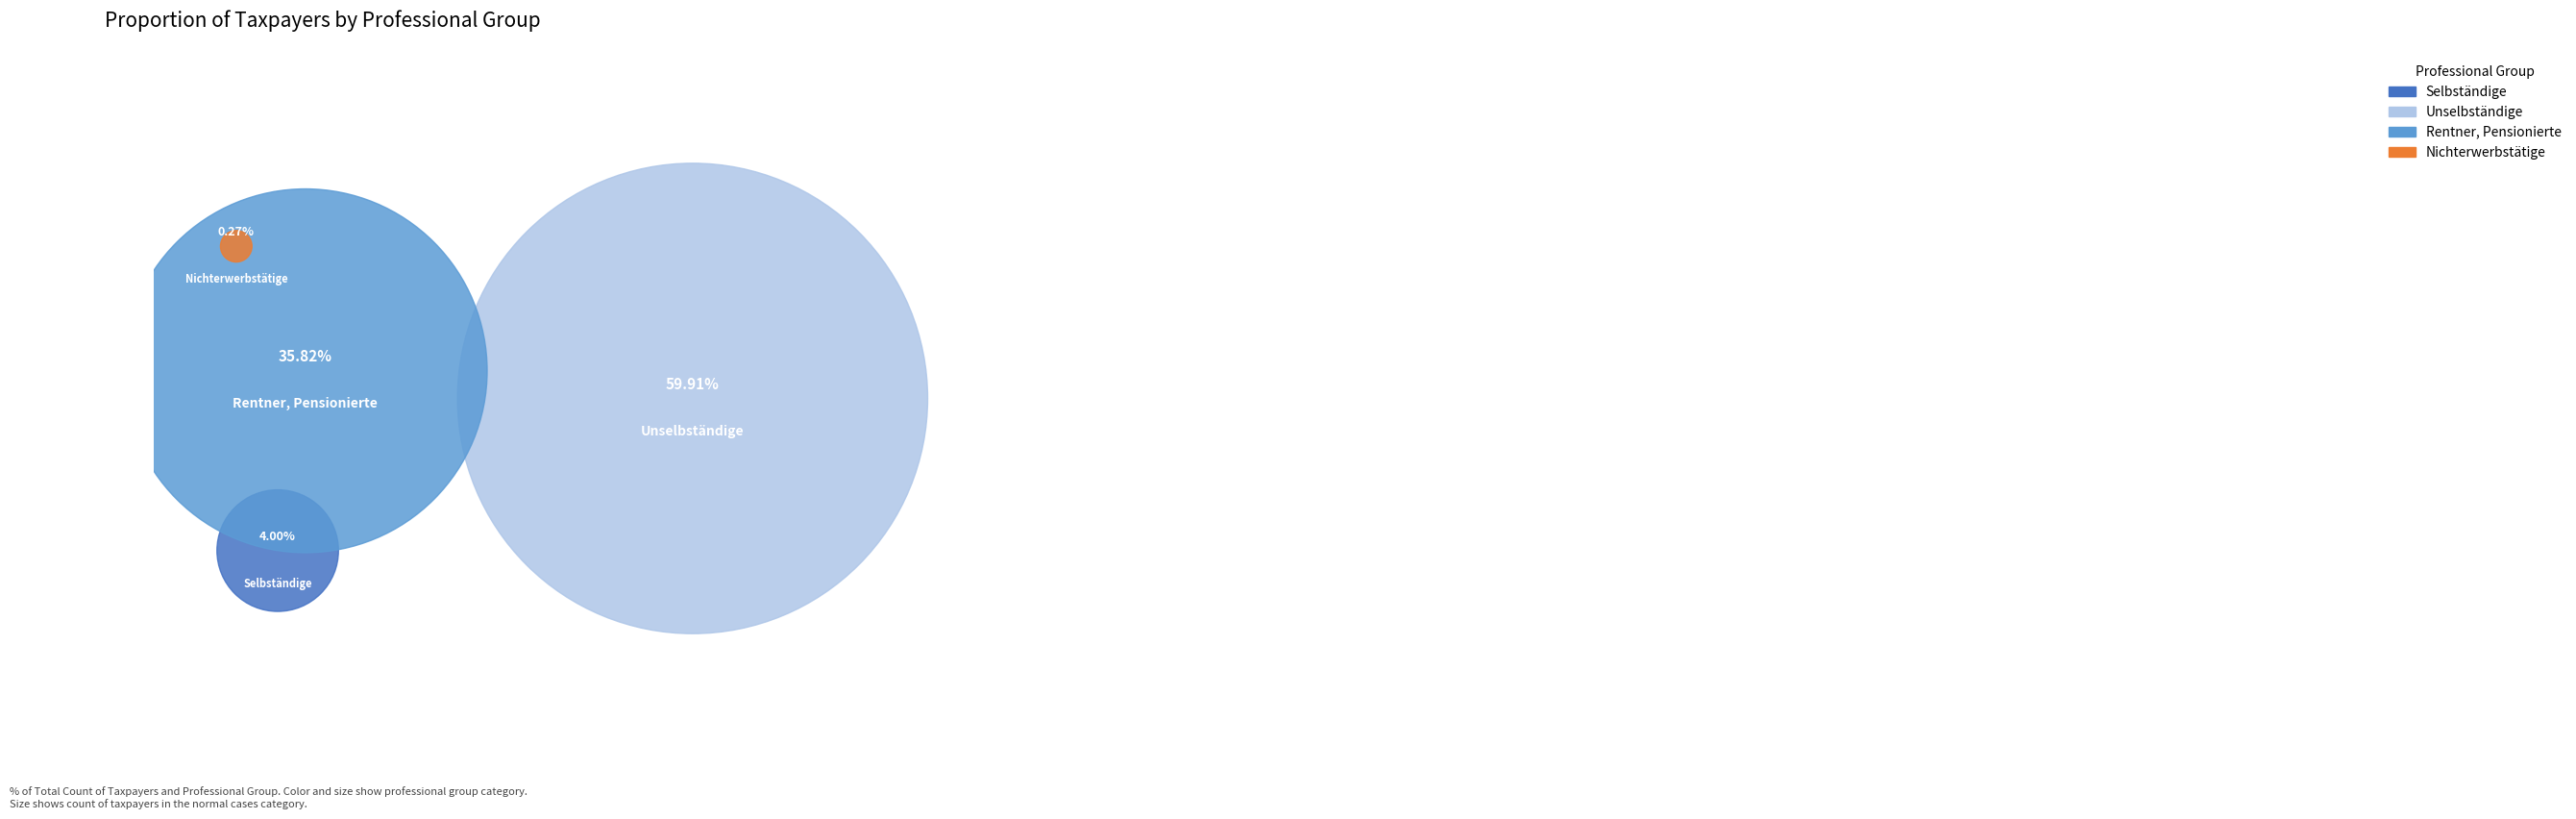

True or false: Selbständige accounts for 4% of the total.

True